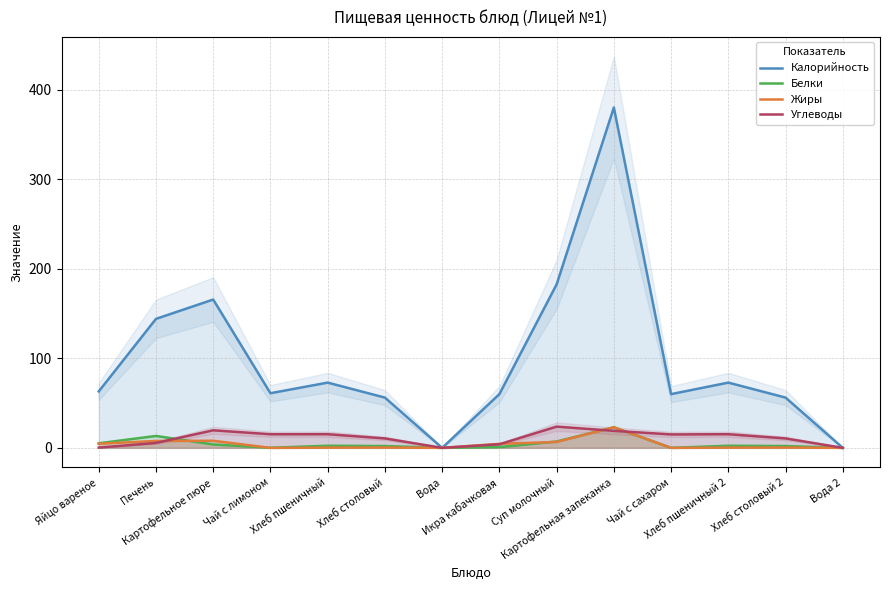

True or false: Калорийность has a value of 97.7 at Хлеб пшеничный.

False